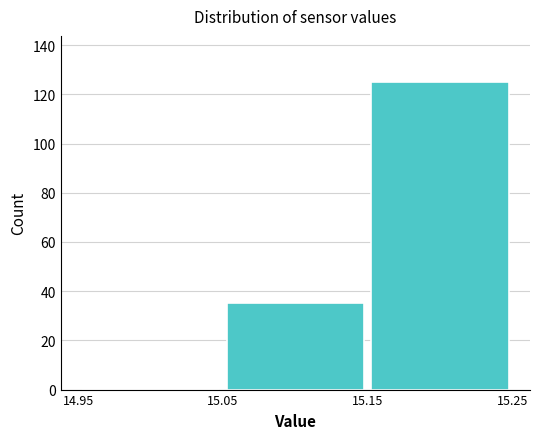

Over which range of the x-axis is the bar tallest?

15.15 to 15.25